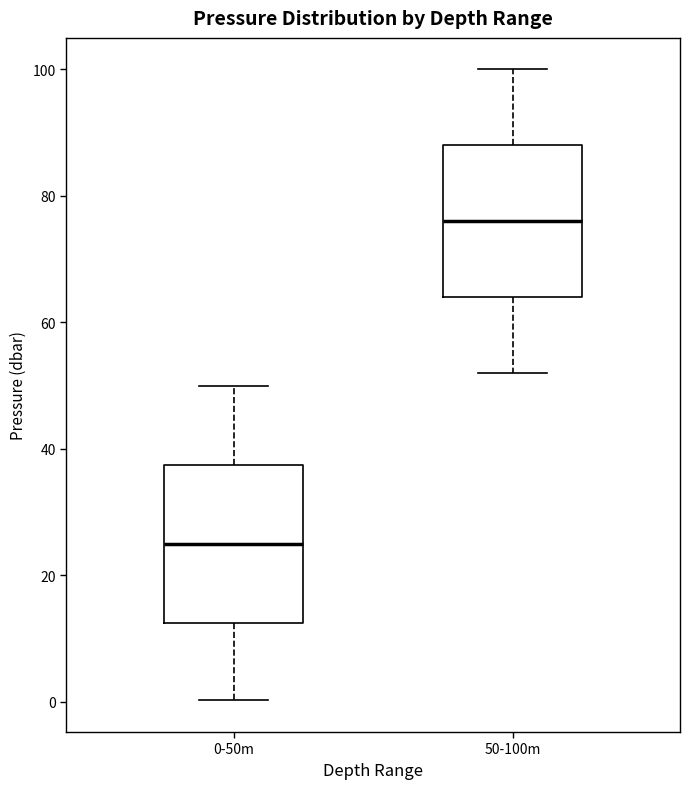

Where does the median line of the box for 50-100m sit on the y-axis? The values are not printed on the chart, so give them approximately, as read against the axis.

76